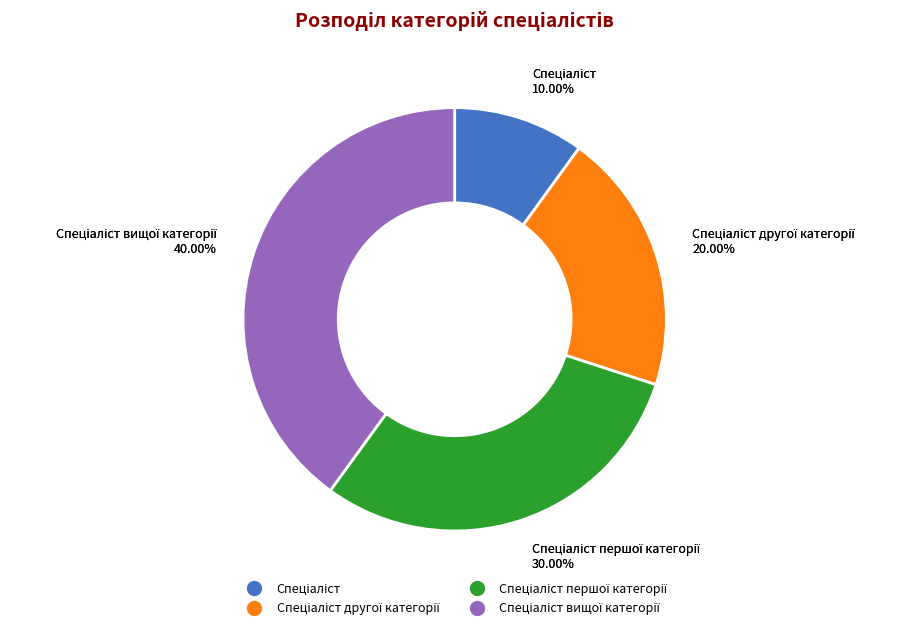

To the nearest percent, what is the combined percentage of Спеціаліст другої категорії and Спеціаліст?

30%